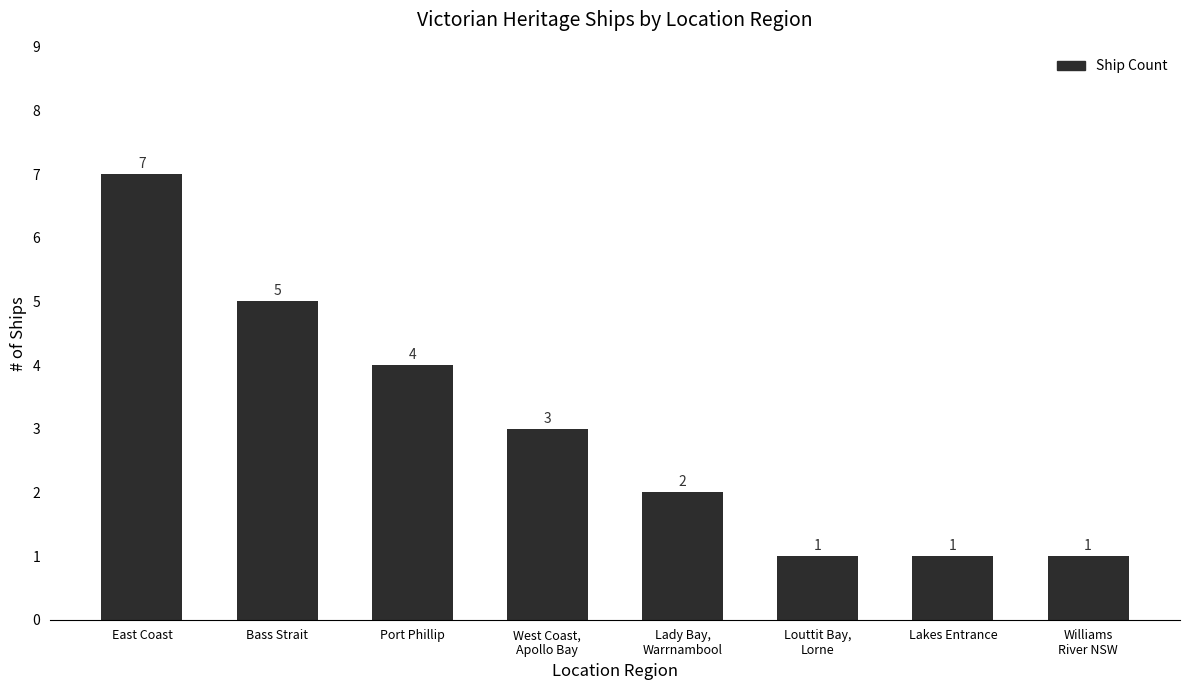

Which label corresponds to the largest value in the chart?

East Coast